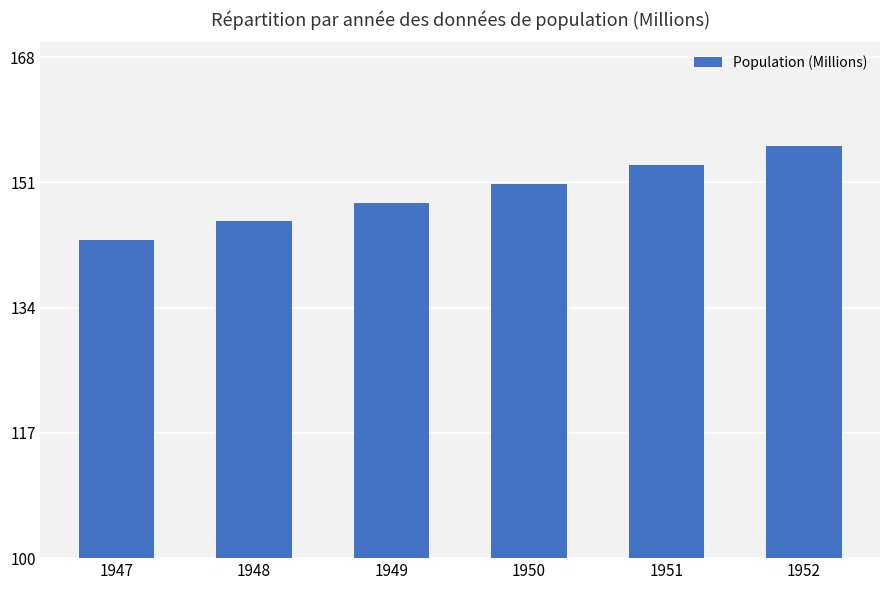

List the labels in order of value, smallest first.

1947, 1948, 1949, 1950, 1951, 1952